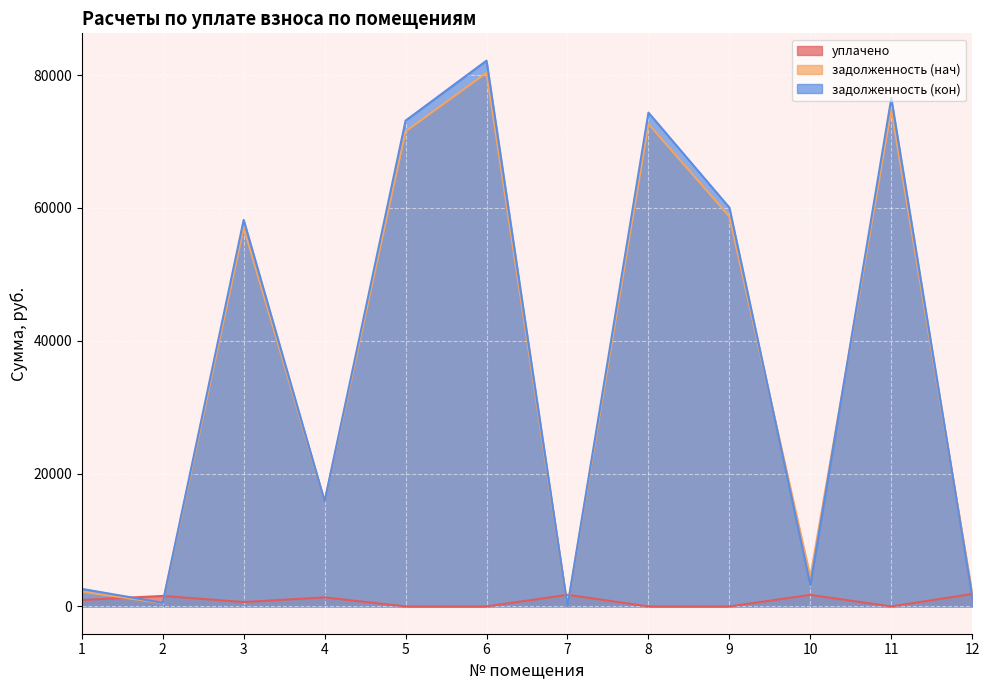

Does the chart display data point markers on the line(s)?

No